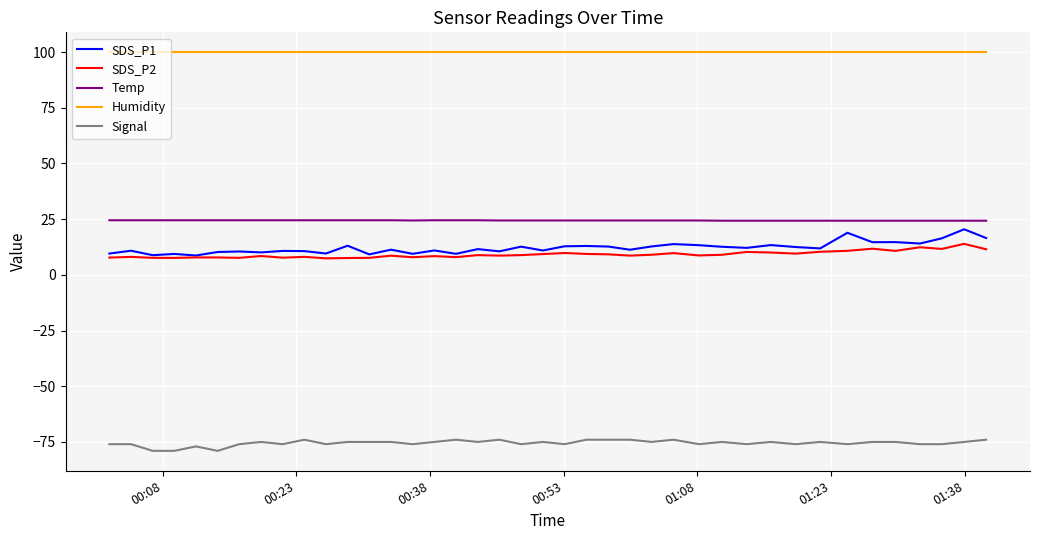

How many lines are shown in the chart?

5